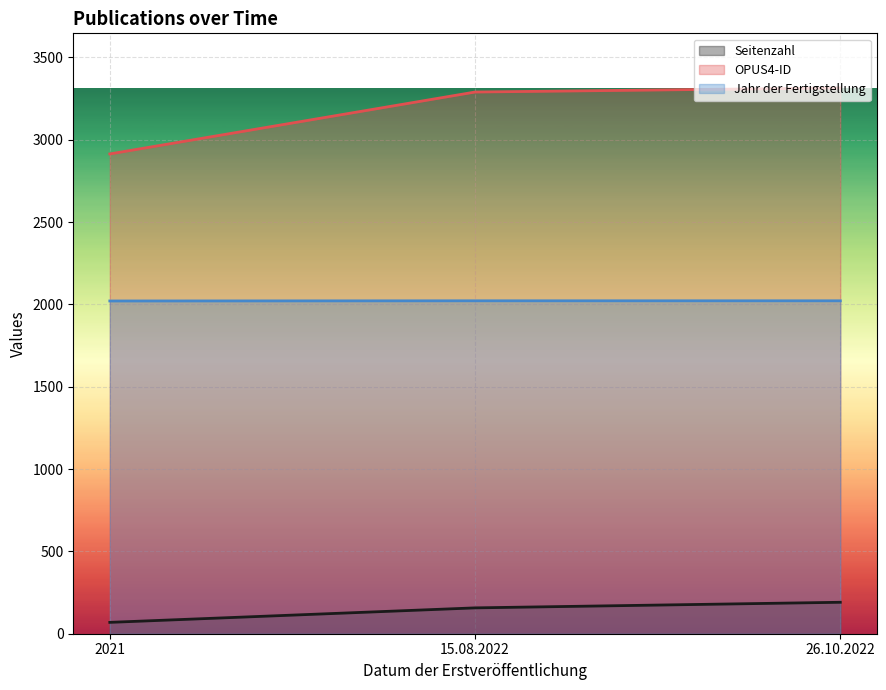

List the series in order of their overall mean, lowest first.

Seitenzahl, Jahr der Fertigstellung, OPUS4-ID